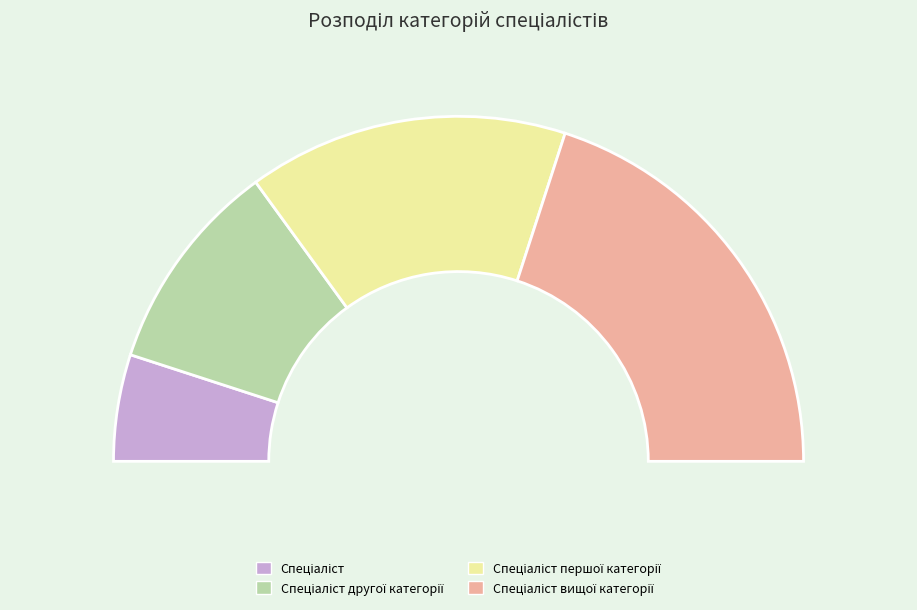

Which slice is the smallest?

Спеціаліст